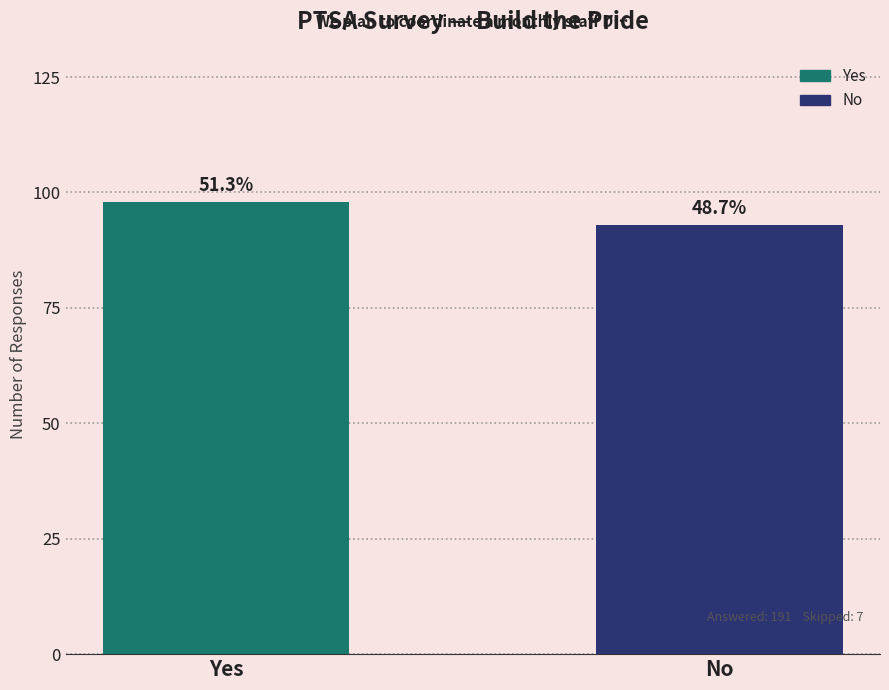

The chart shows a value of 162 at Yes. True or false?

False